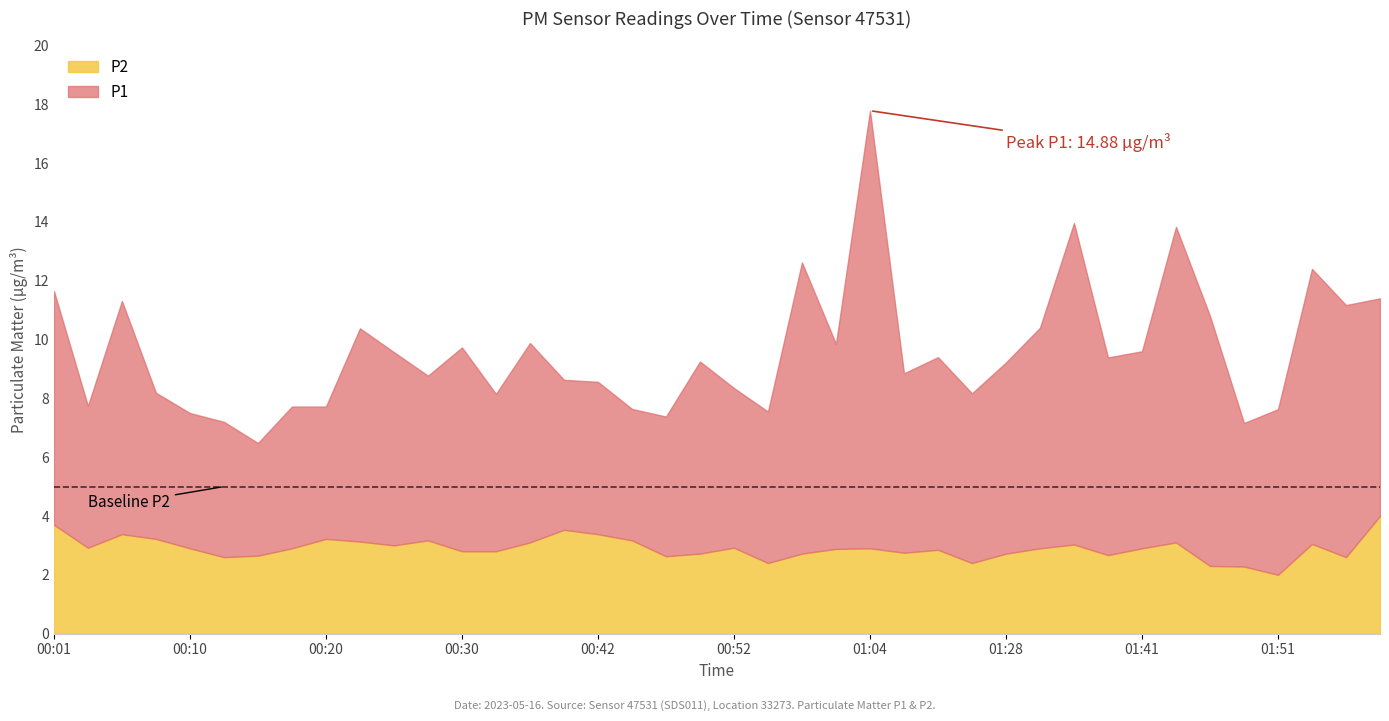

How many lines are shown in the chart?

2